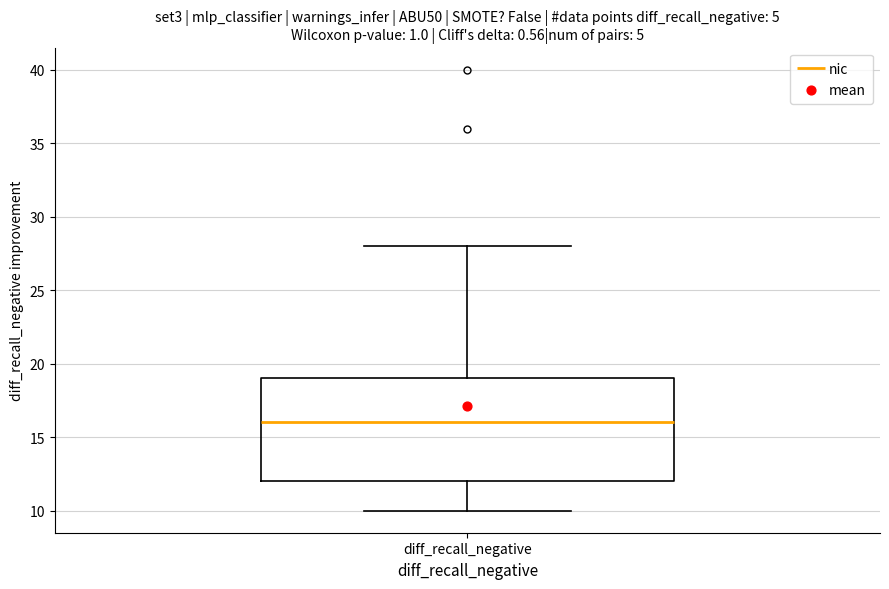

Read this box plot against the y-axis: the position of the median line, the range covered by the box, and the ends of both whiskers. The values are not printed on the chart, so give them approximately, as read against the axis.

median 16, box 12 to 19, whiskers 10 to 28